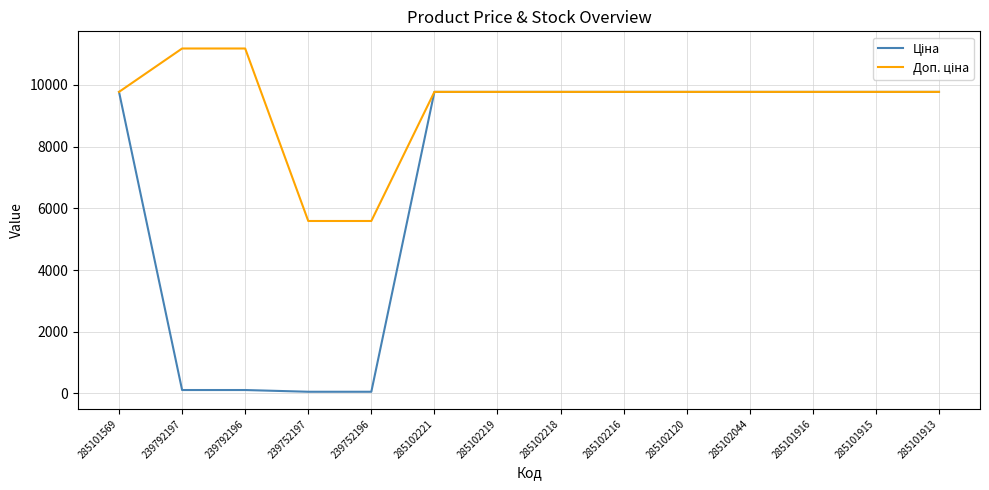

What position from the left is 285102044?

11